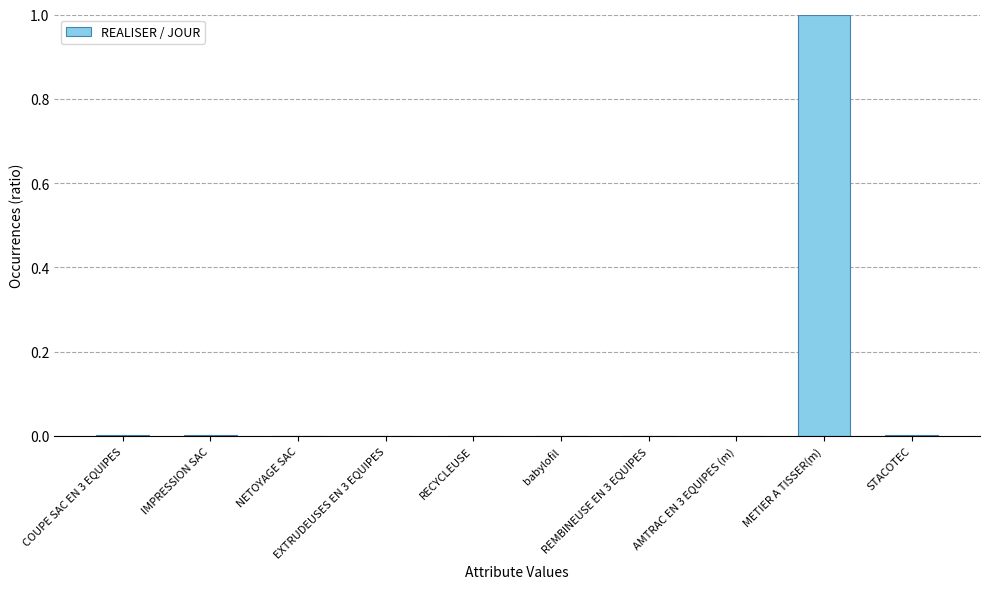

What is the maximum value shown in the chart?

1.0